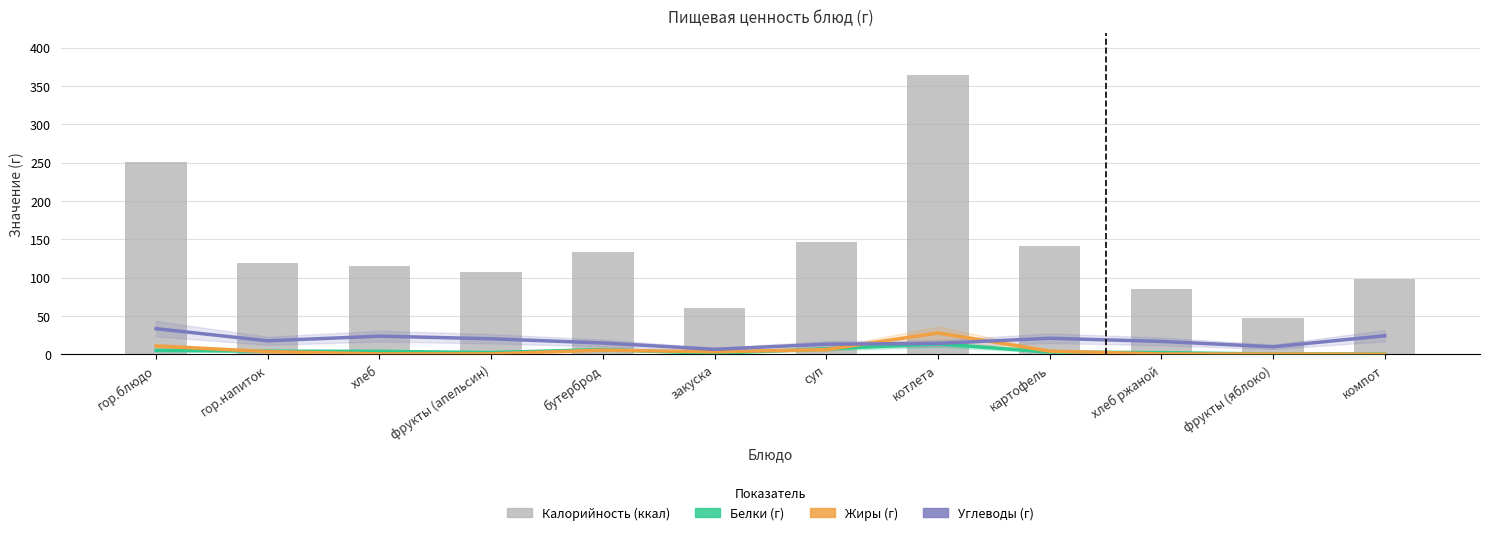

Between хлеб and котлета, which is larger?

котлета